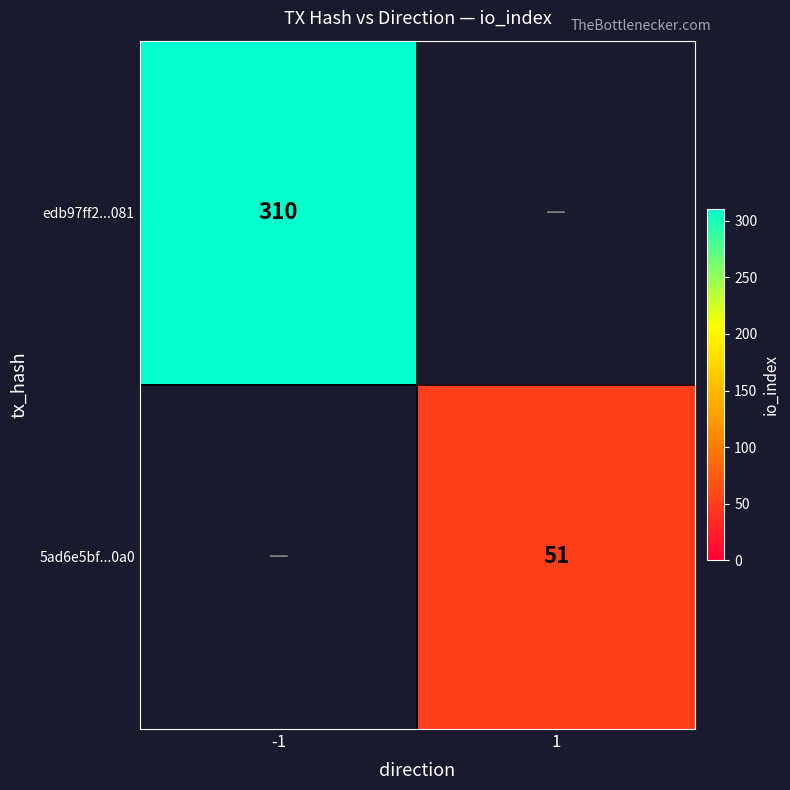

Is the value of edb97ff2...081 at -1 greater than the value of 5ad6e5bf...0a0 at 1?

Yes